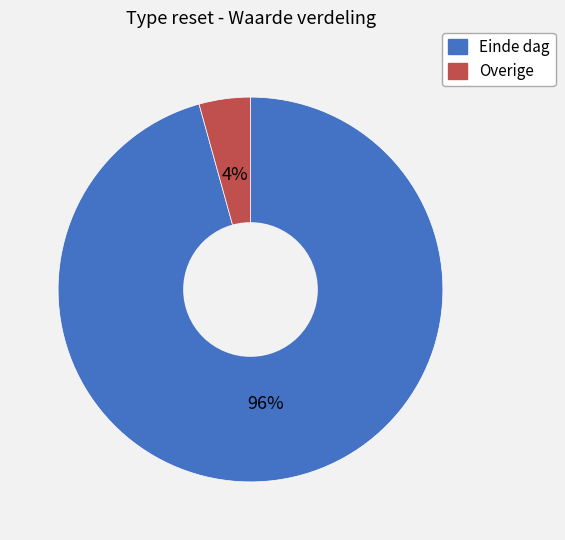

Is there any slice that represents more than half of the pie?

Yes